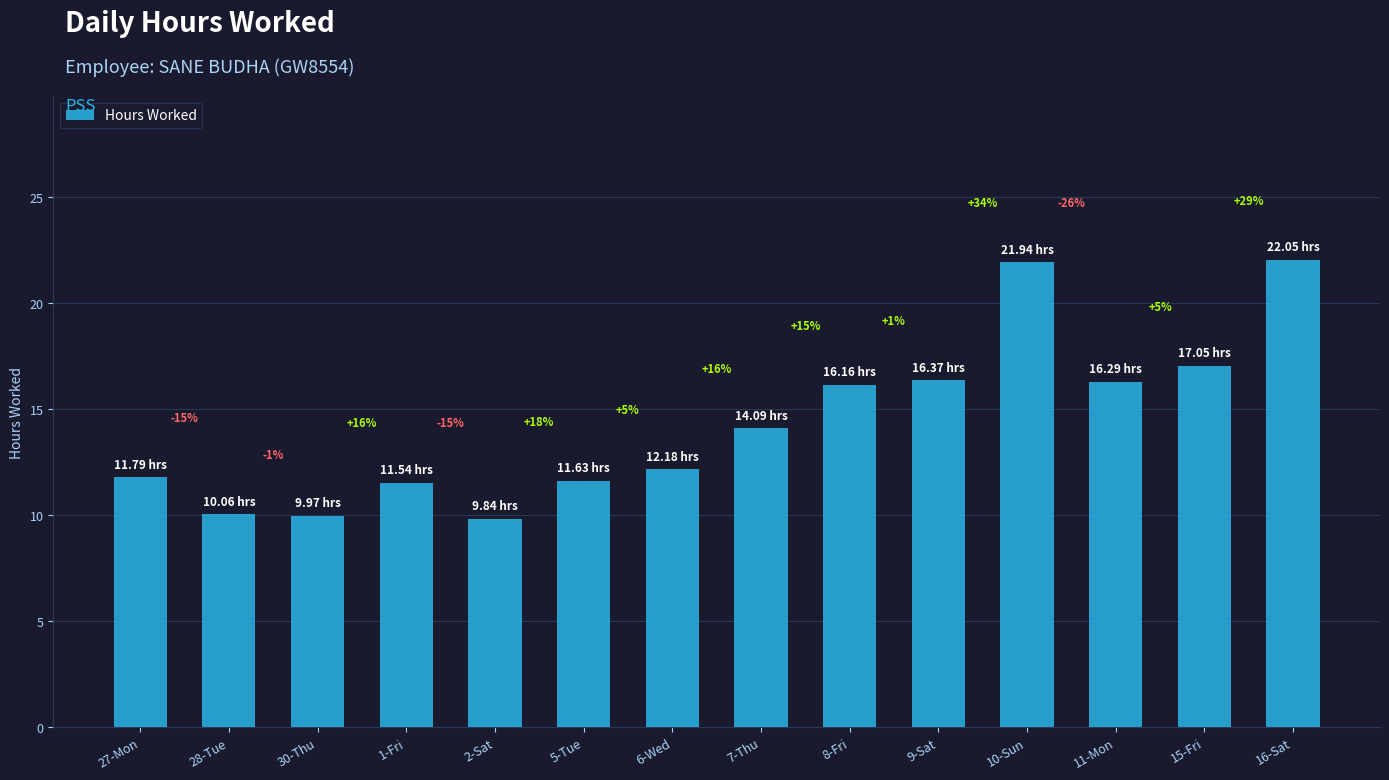

Are the bars horizontal?

No